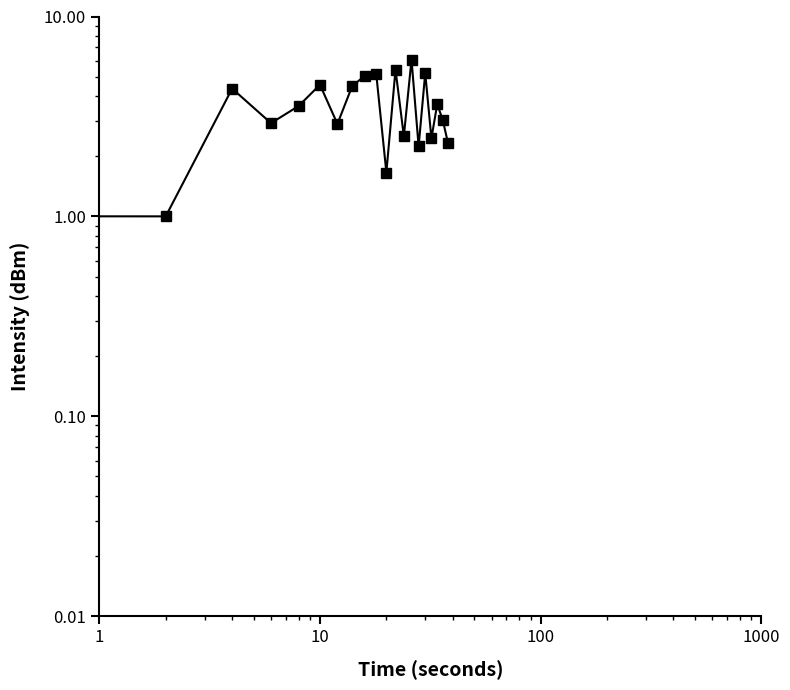

How many lines are shown in the chart?

1